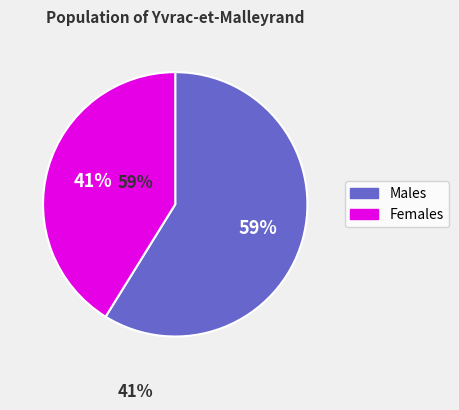

To the nearest percent, what is the difference between the largest and smallest slice percentages?

18%